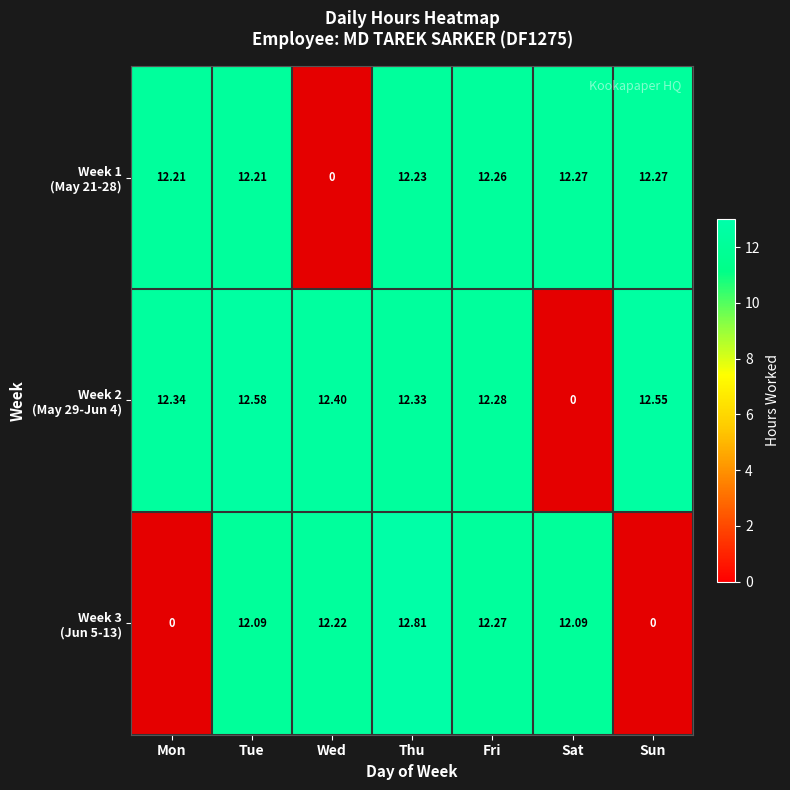

At which category is the sum across all series the highest?

Thu